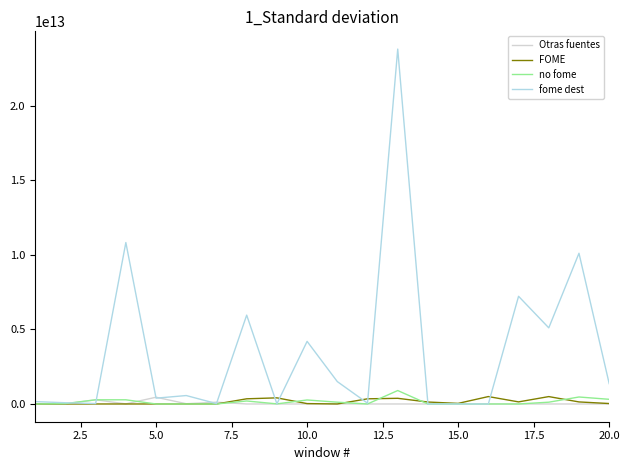

Which series has the largest total across all categories?

fome dest